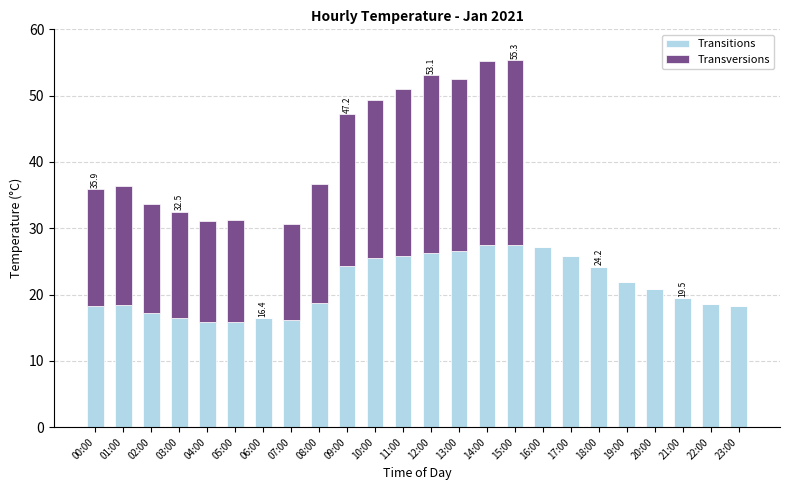

What is the sum of the Transitions values at 00:00 and 23:00?

36.5